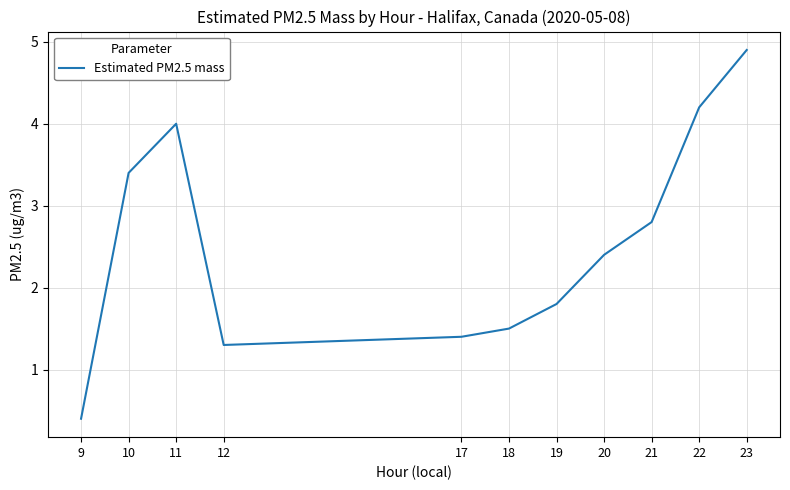

What is the change in value from 10 to 19?

-1.6